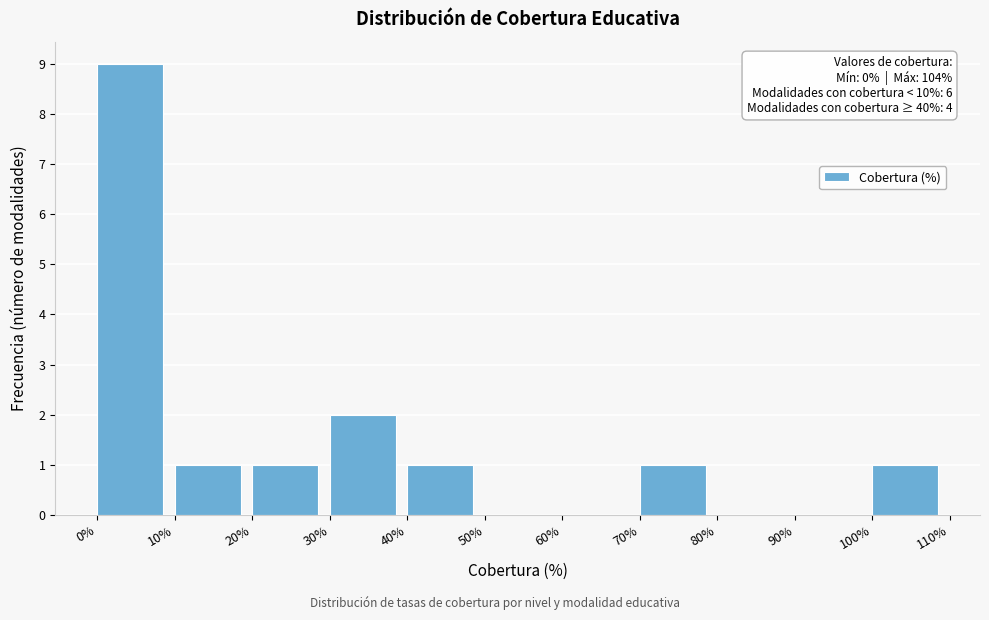

Which range on the x-axis has the tallest bar?

0% to 10%